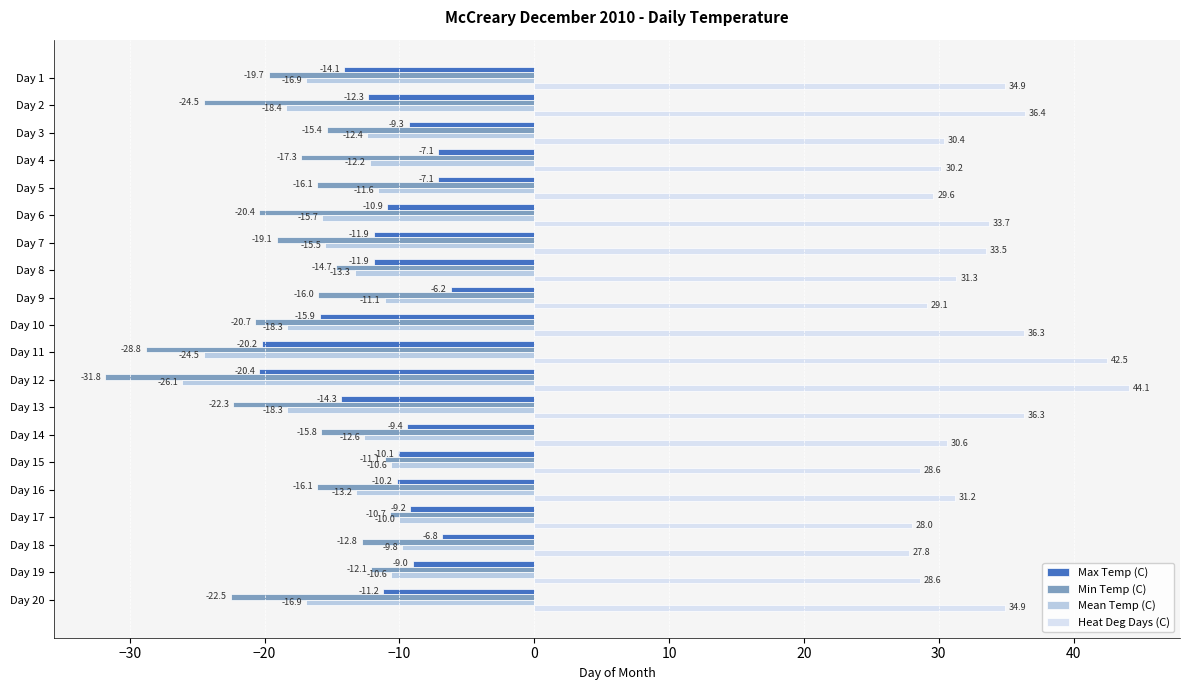

What is the sum of the Heat Deg Days (C) values at Day 7 and Day 1?

68.4